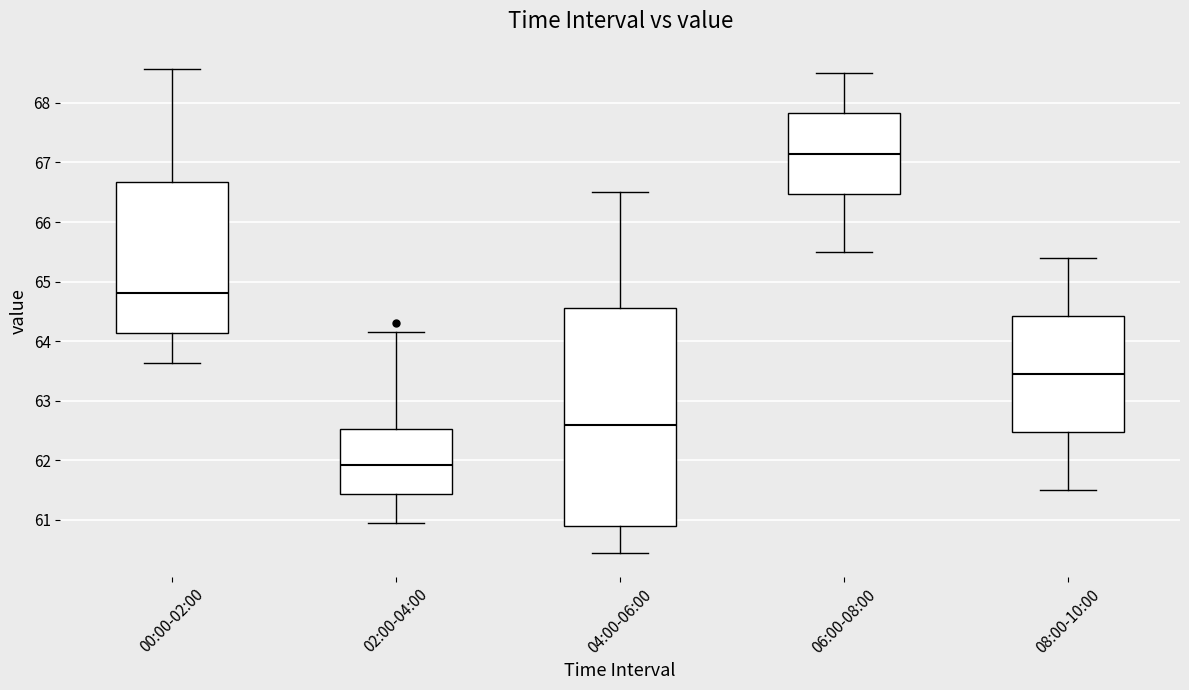

Where does the lower whisker of the box for 06:00-08:00 end on the y-axis? The values are not printed on the chart, so give them approximately, as read against the axis.

65.5